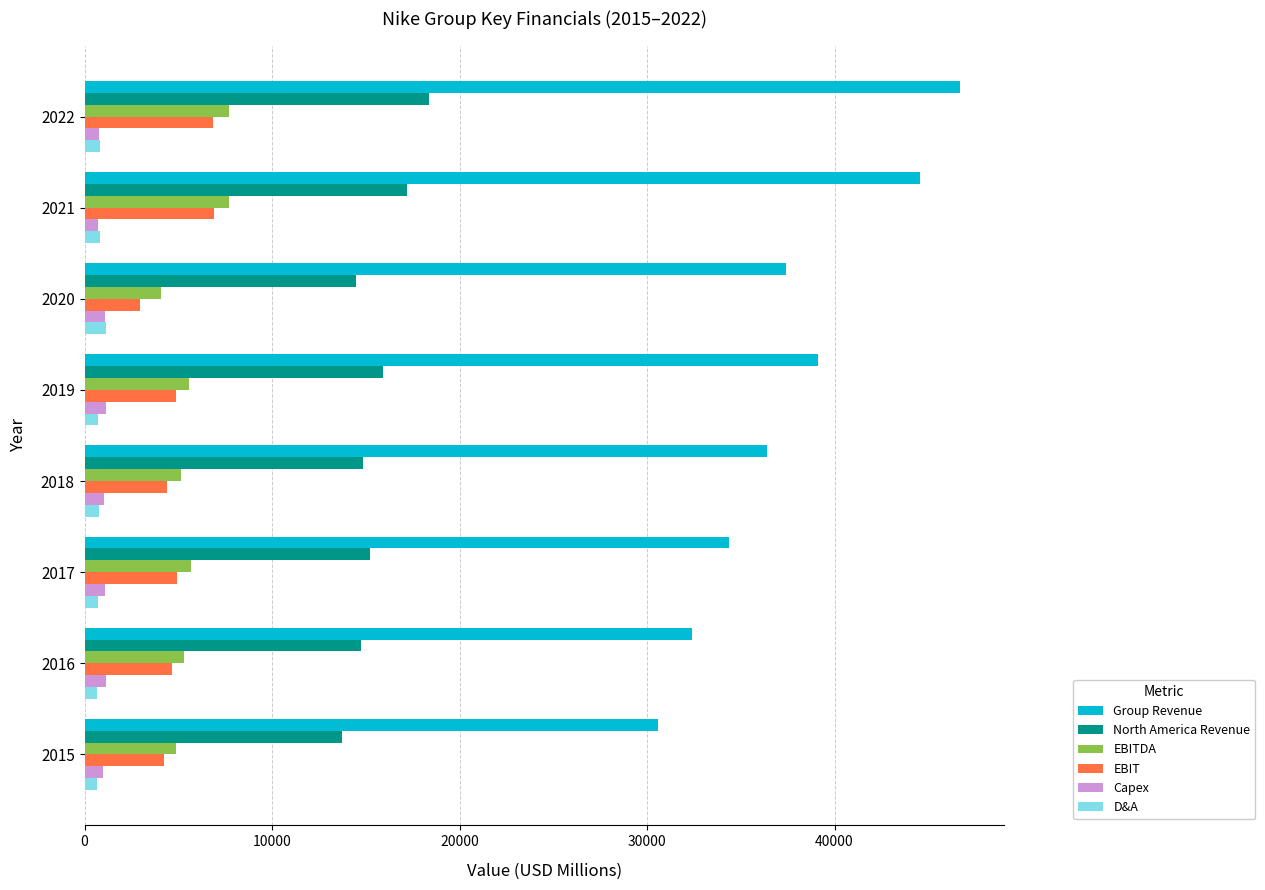

What is the difference between the second highest and second lowest values in the EBITDA series?

2814